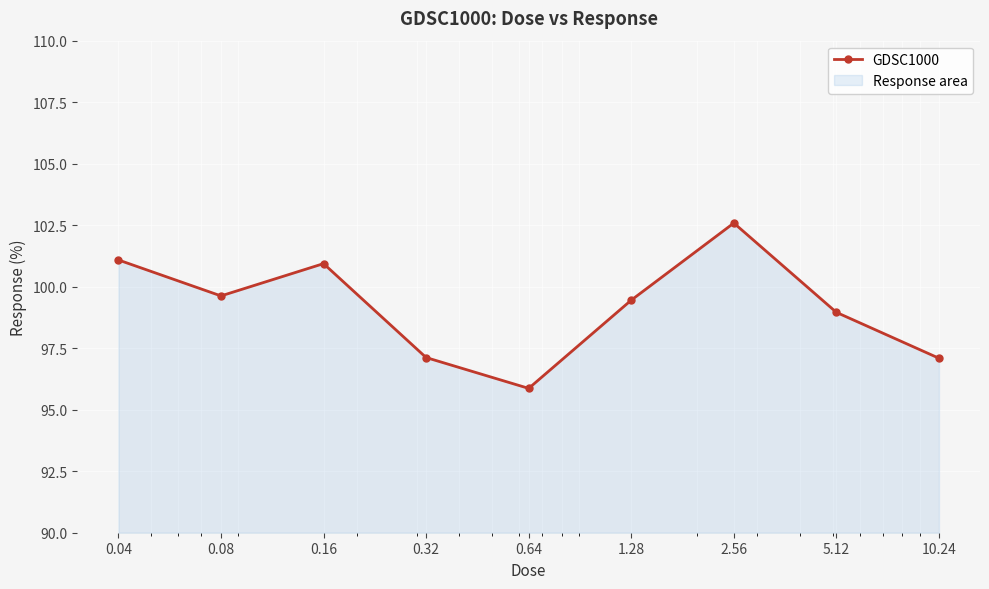

List the labels in order of value, largest first.

2.56, 0.04, 0.16, 0.08, 1.28, 5.12, 0.32, 10.24, 0.64